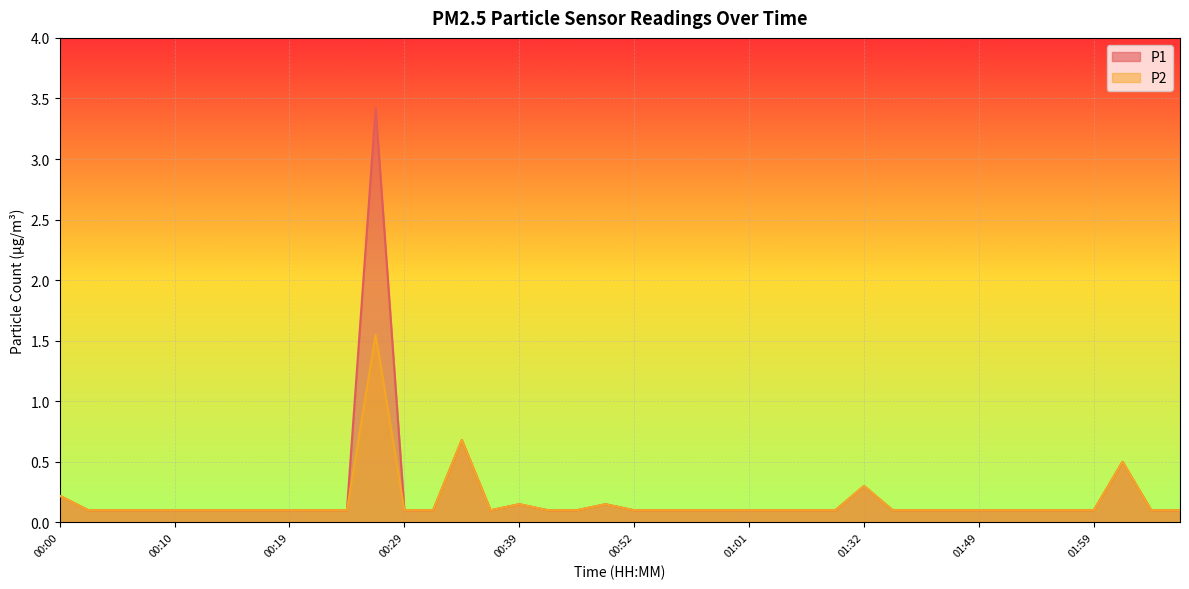

At which category does P2 reach its first local peak?

00:27